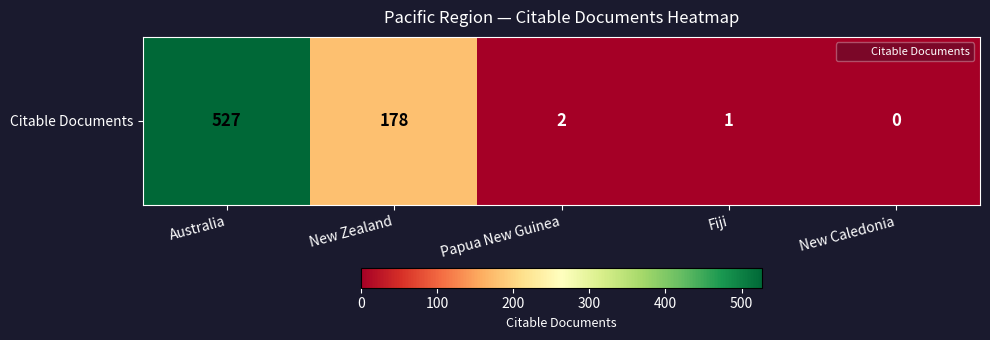

What is the change in value from Australia to Fiji?

-526